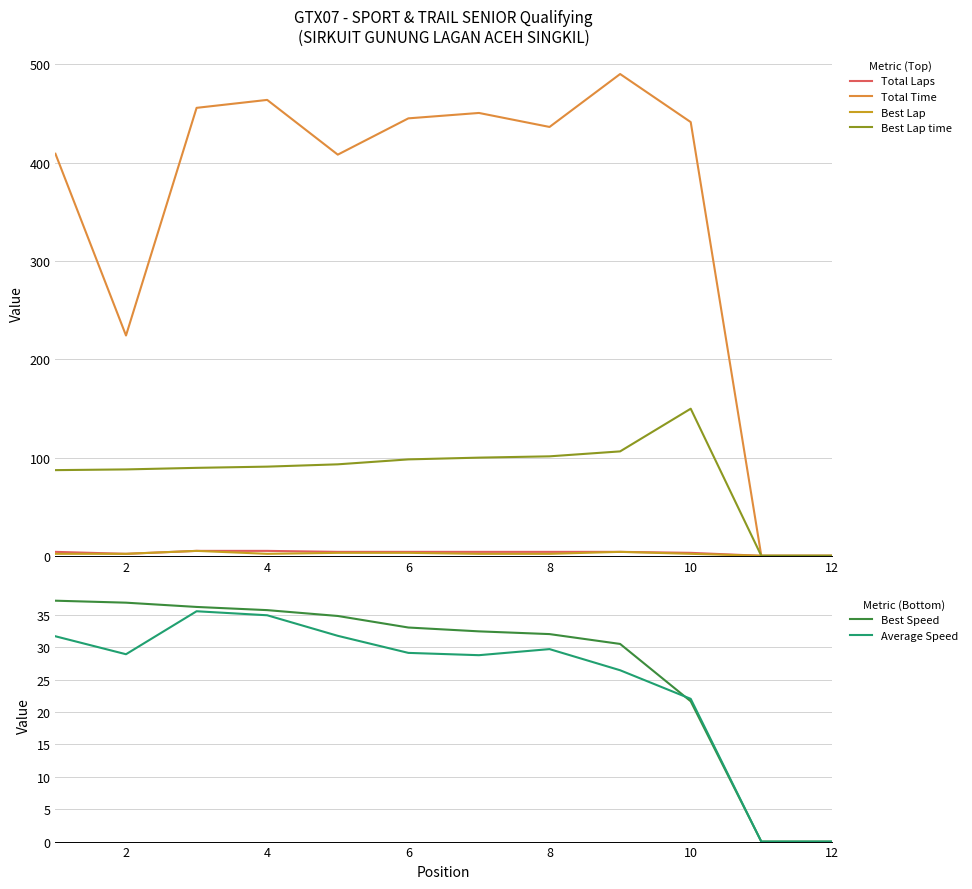

What is the maximum value for Best Speed?

37.2